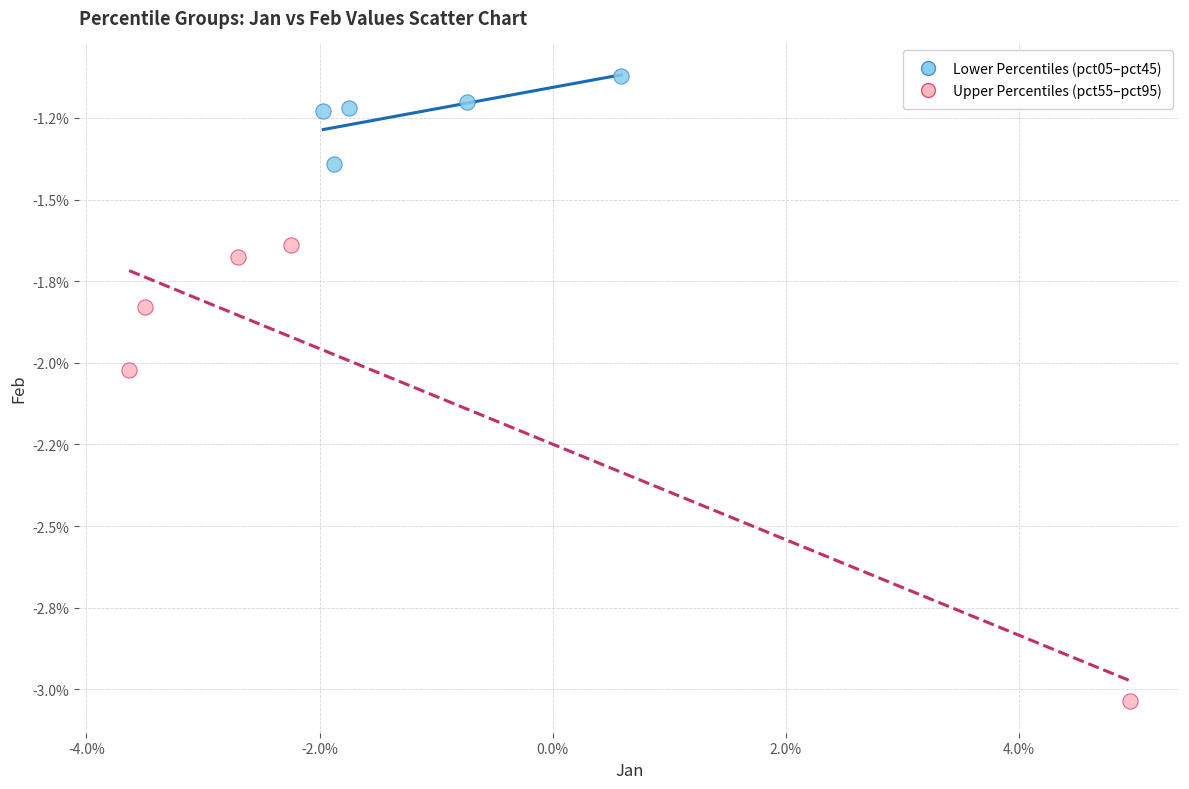

Which series has the widest spread of Y values?

Upper Percentiles (pct55–pct95)